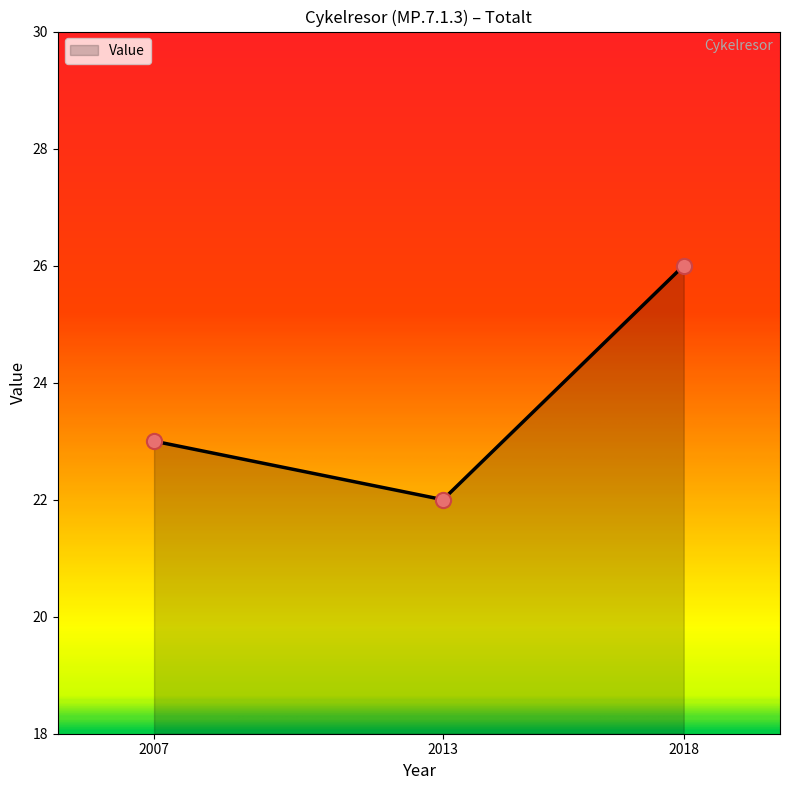

Approximately how many times larger is the value at 2007 compared to 2018?

0.9